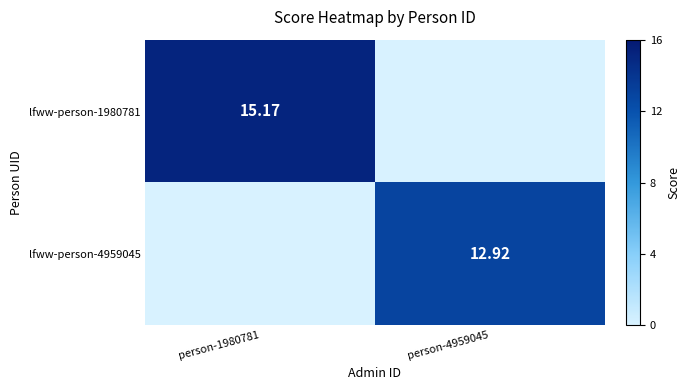

At which category is the sum across all series the highest?

person-1980781